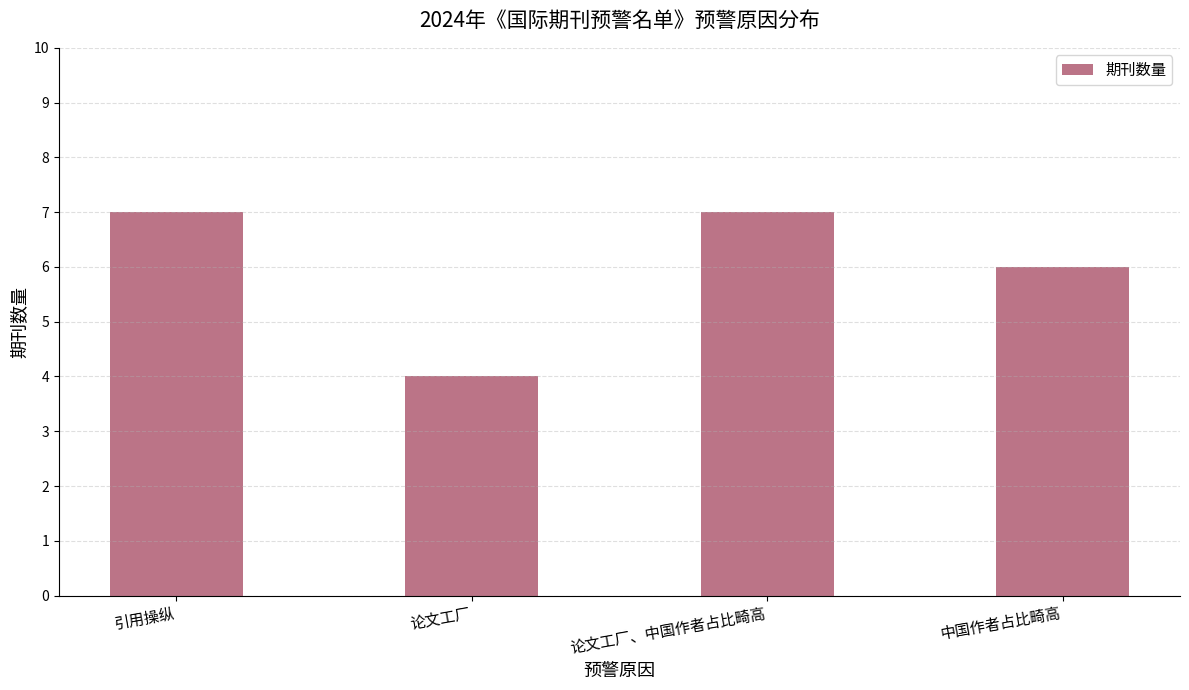

What is the ratio of the value at 引用操纵 to the value at 中国作者占比畸高?

1.2